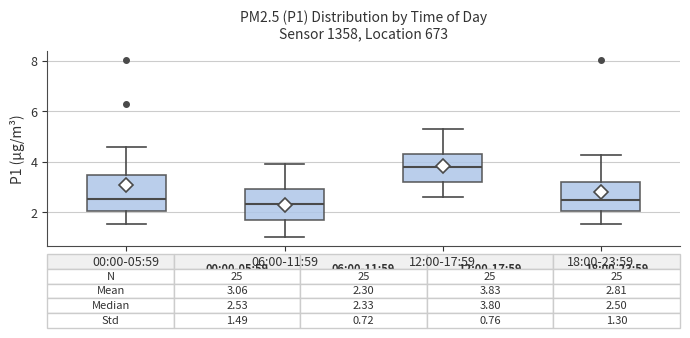

Which box has the highest median line?

12:00-17:59